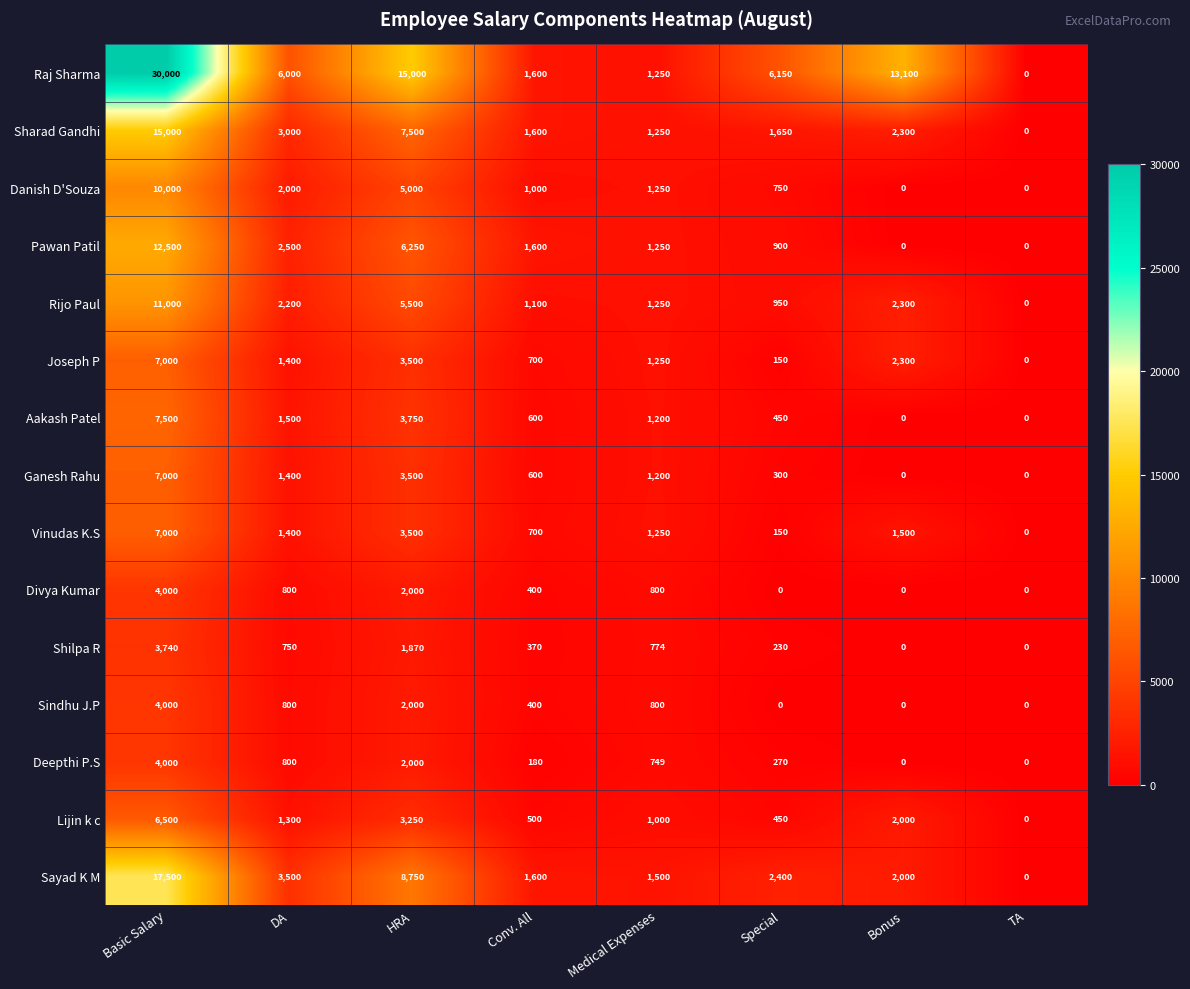

Which series has the widest spread of values?

Raj Sharma